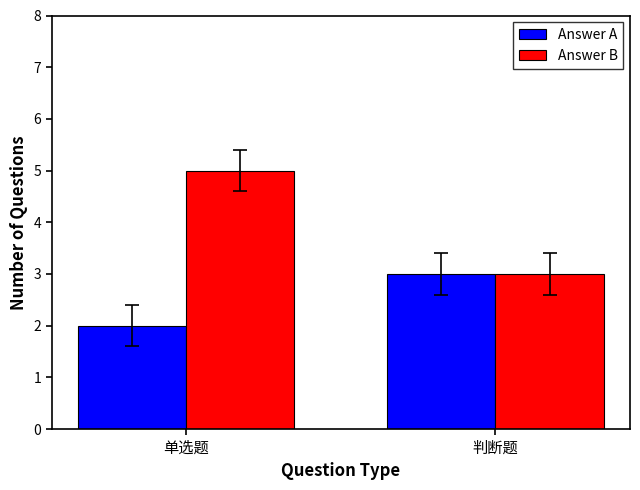

Which series has the largest total across all categories?

Answer B